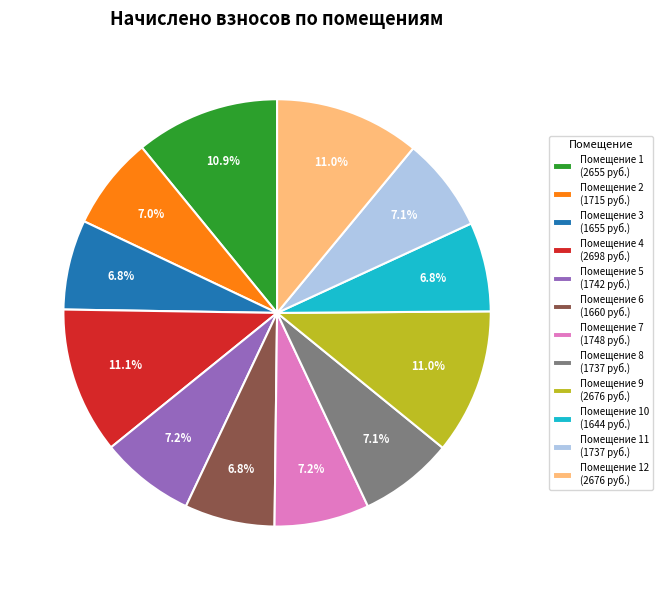

Is there a majority slice in this chart?

No